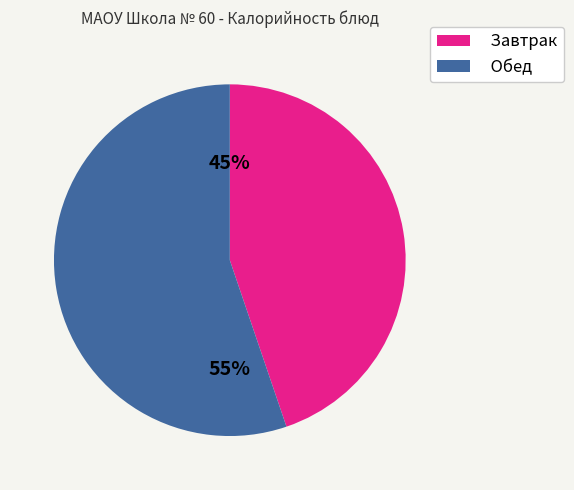

Is Завтрак the majority of the pie?

No